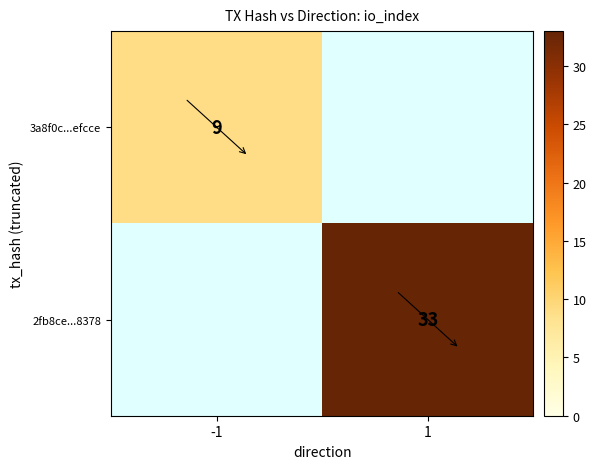

At which category does the chart reach its minimum across all series?

-1